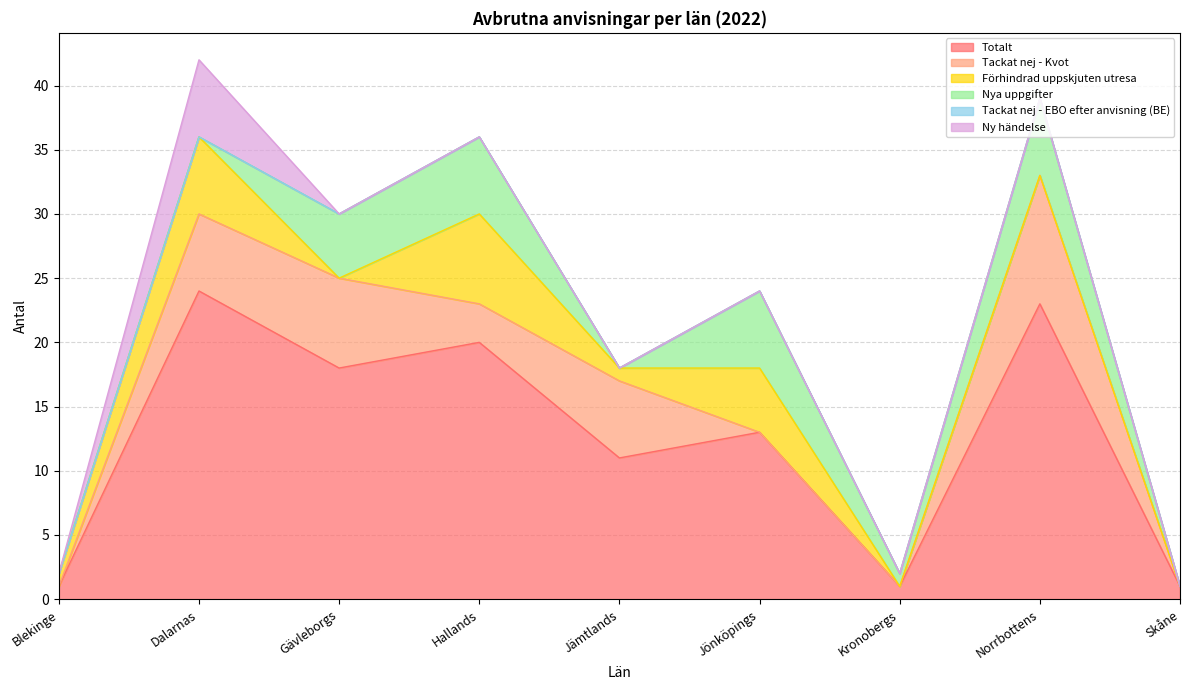

Is it true that Totalt equals 2 at Blekinge?

False